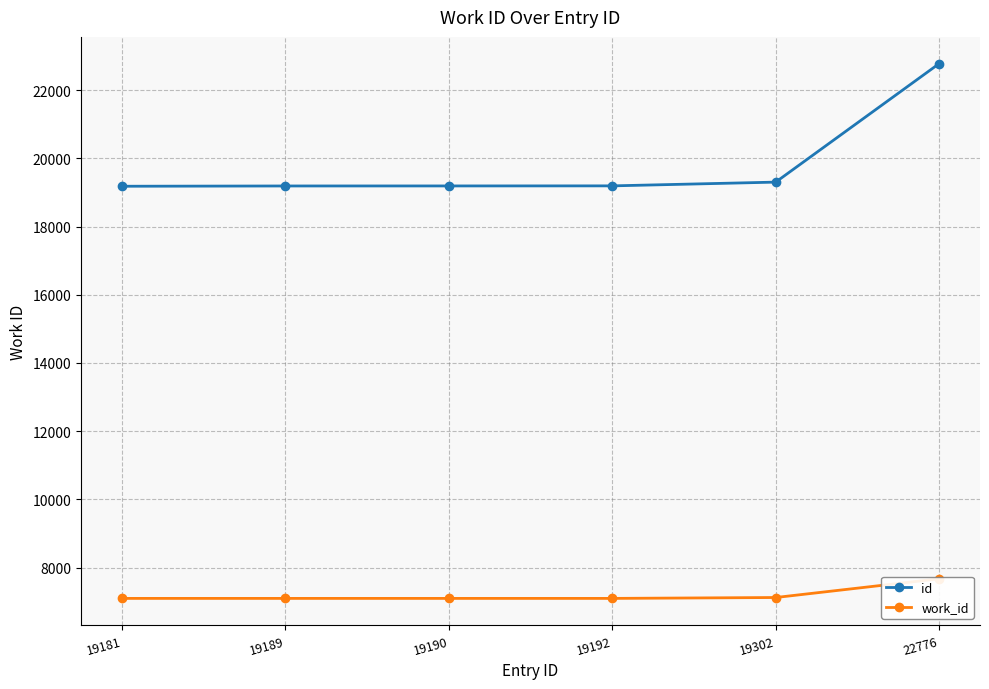

Is the value of work_id at 19189 greater than the value of id at 22776?

No